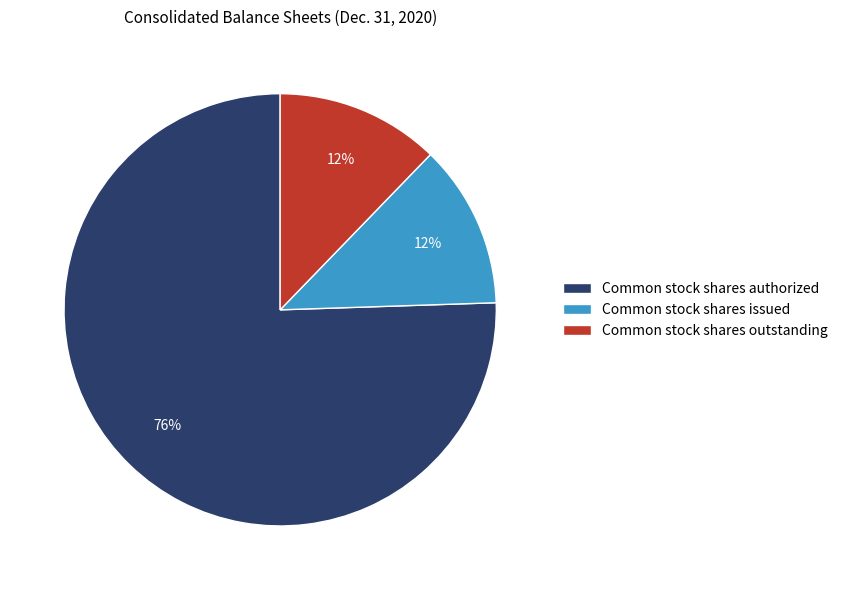

How many slices are in this pie chart?

3